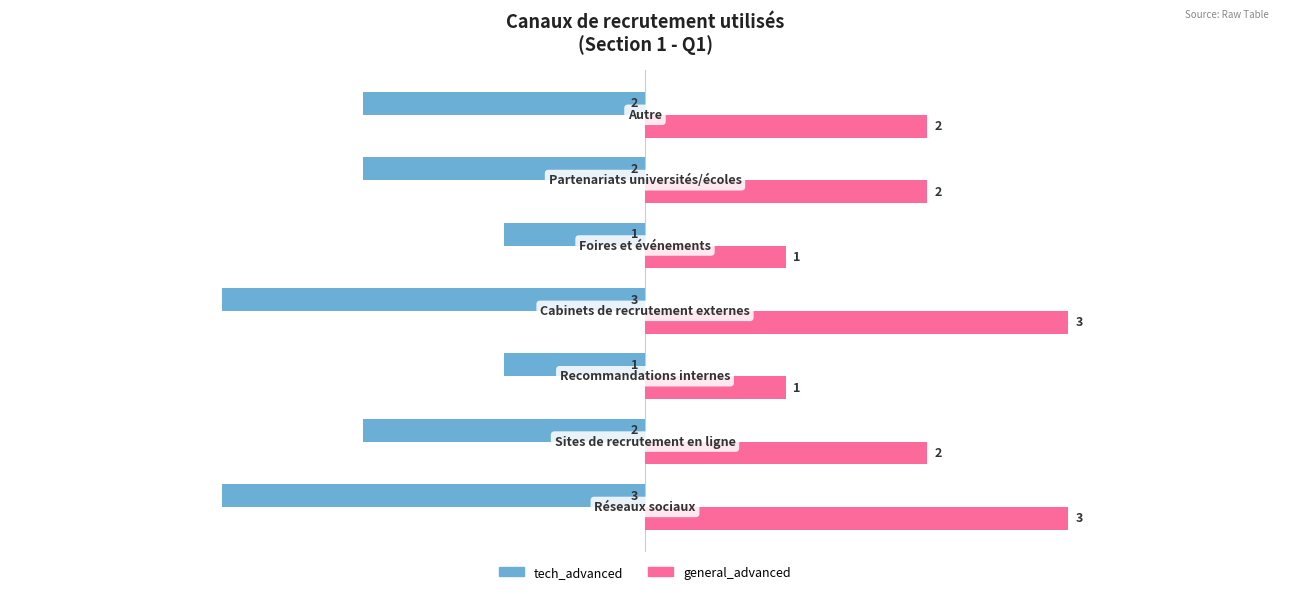

Which series has the largest total across all categories?

general_advanced